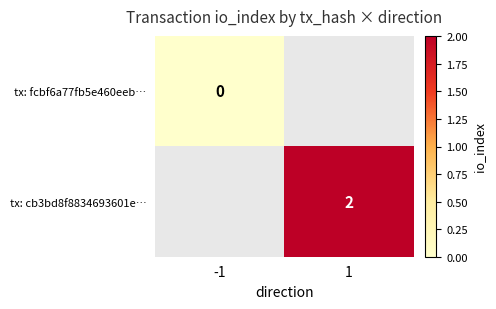

Is it true that tx: cb3bd8f8834693601e… equals 3 at 1?

False